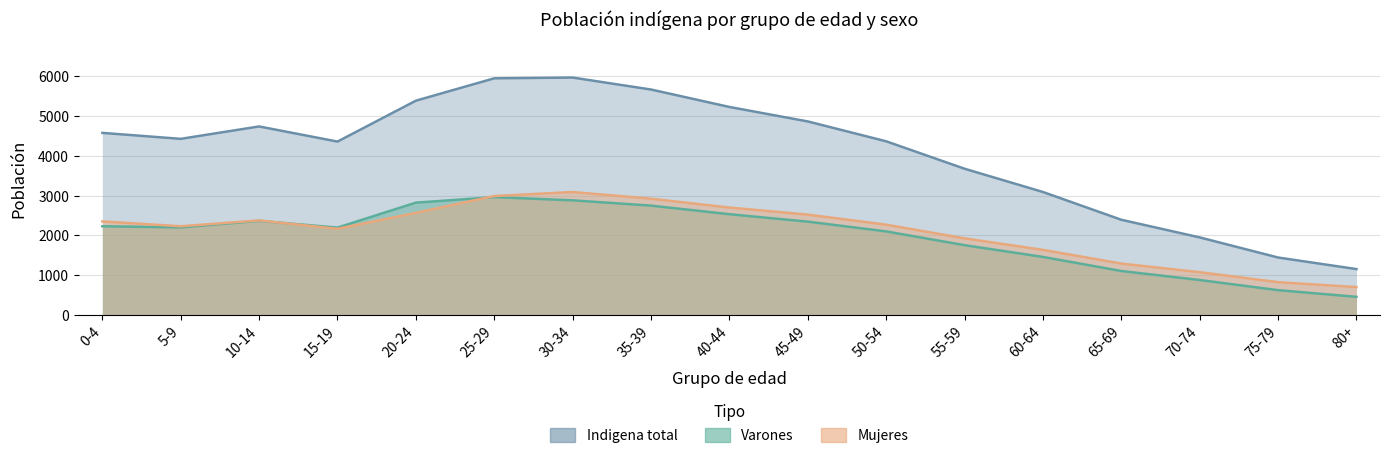

True or false: Indigena and Mujeres intersect in this chart.

False